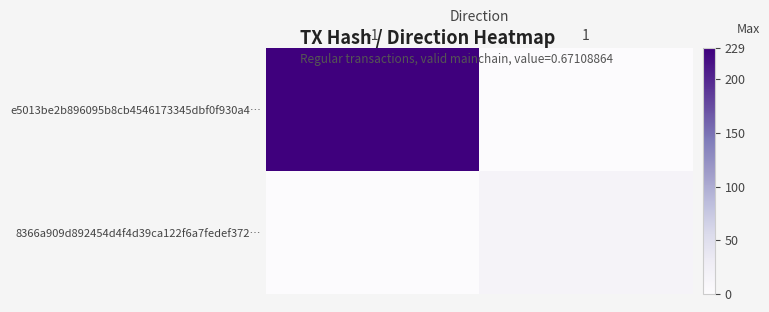

Which series has the widest spread of values?

e5013be2b896095b8cb4546173345dbf0f930a4…